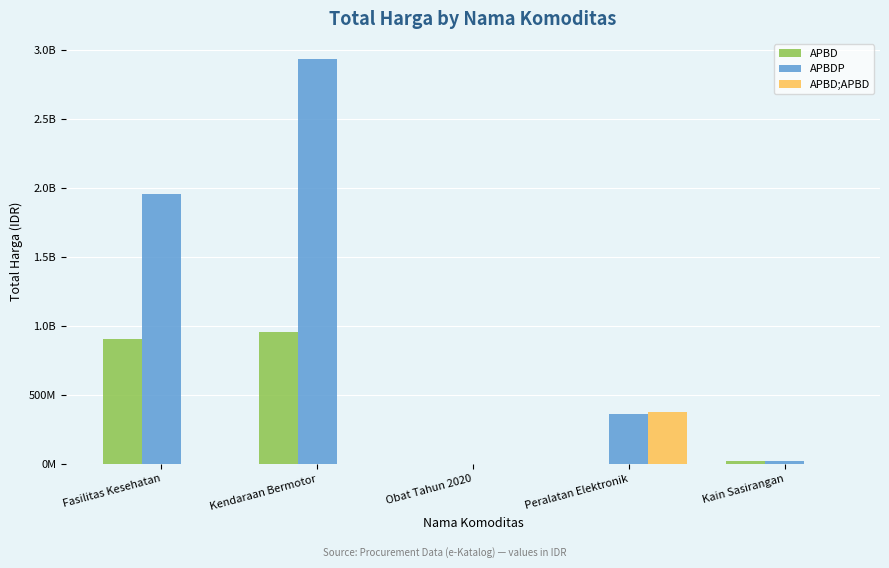

What is the maximum value shown in the chart?

2931562000